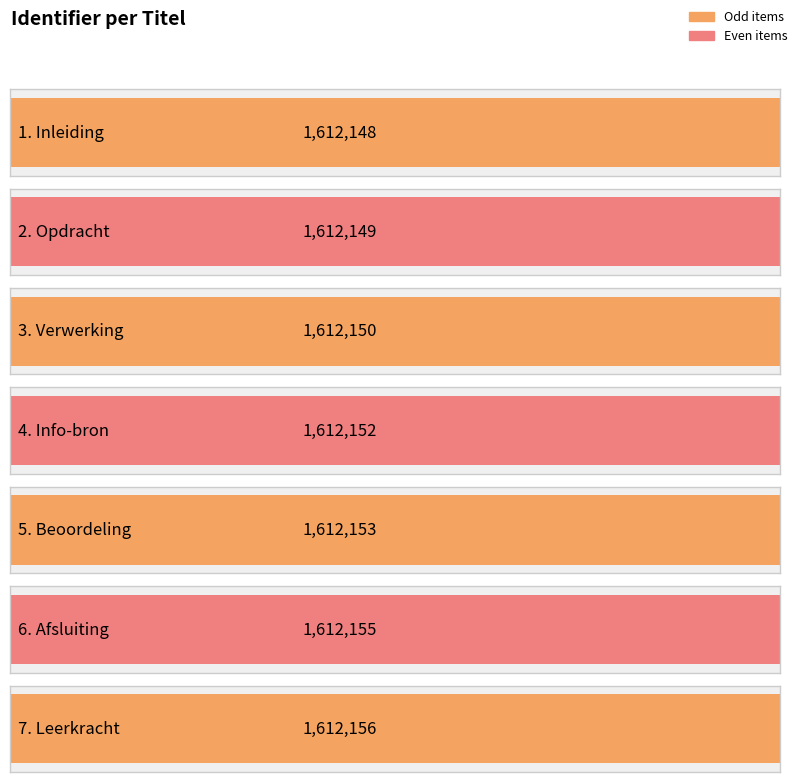

What is the difference between the values at 6. Afsluiting and 2. Opdracht?

6